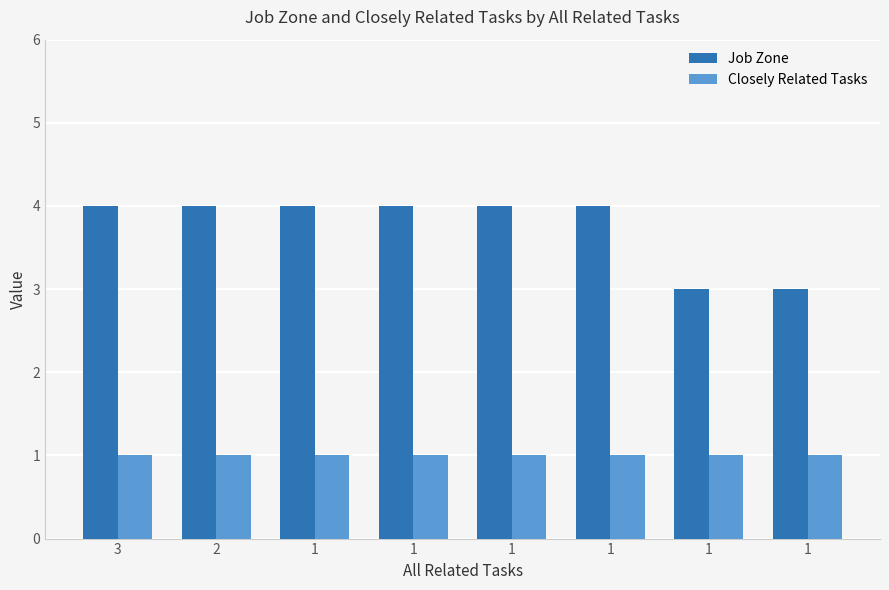

List the series in order of their peak value, lowest first.

Closely Related Tasks, Job Zone